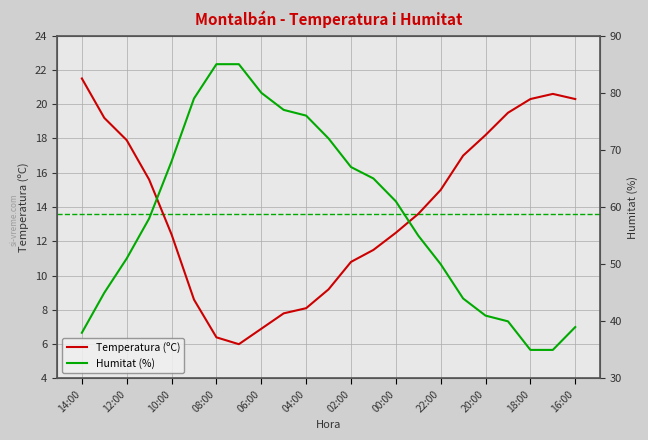

In Temperatura (ºC), how many points are higher than both neighbors (excluding endpoints)?

1